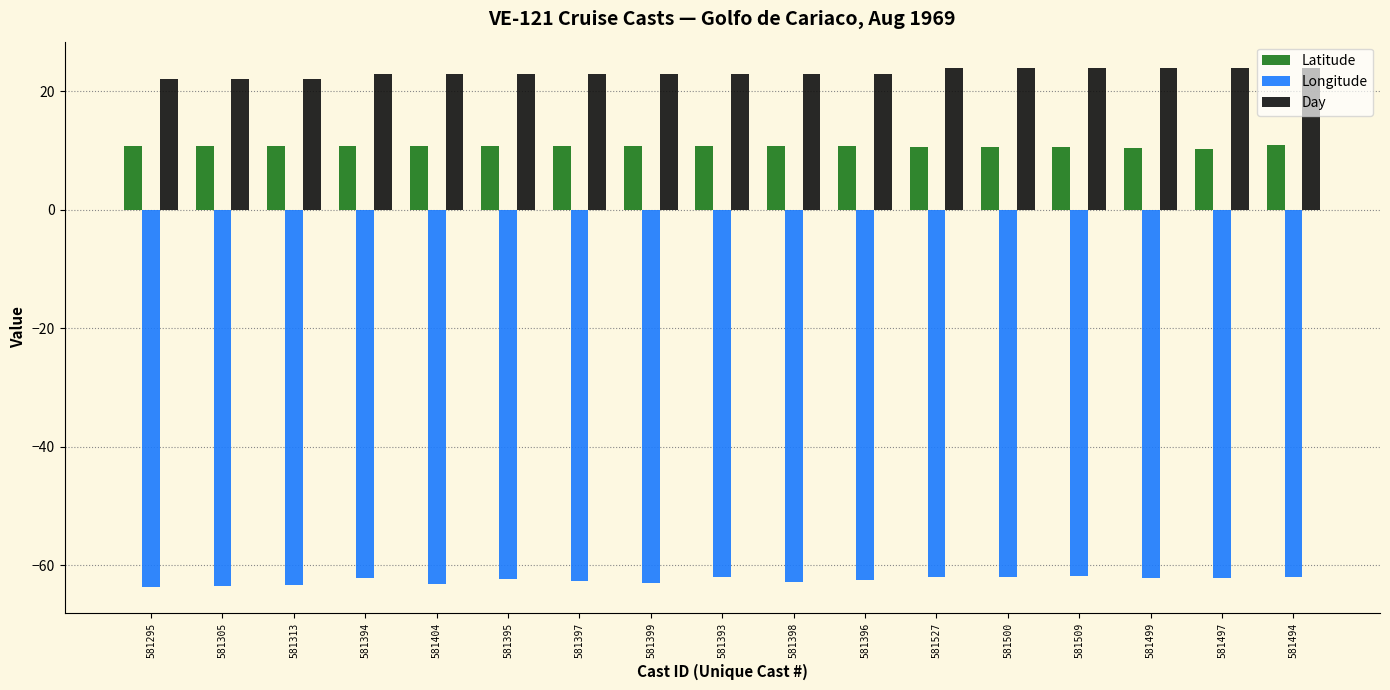

Is the value of Day at 581395 greater than the value of Longitude at 581397?

Yes